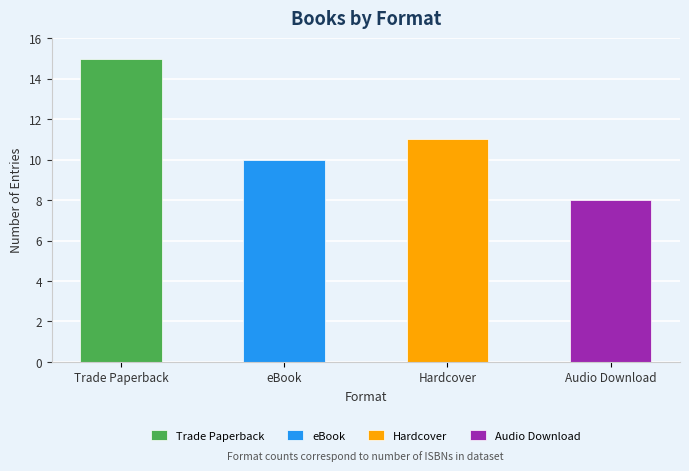

What is the difference between the maximum and minimum values?

7